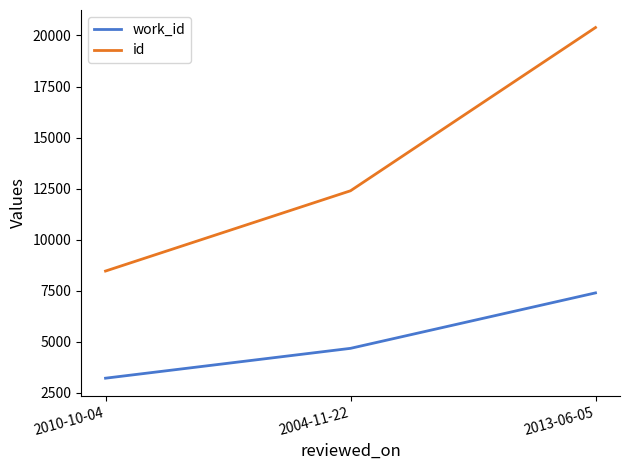

What position from the right is 2004-11-22?

2